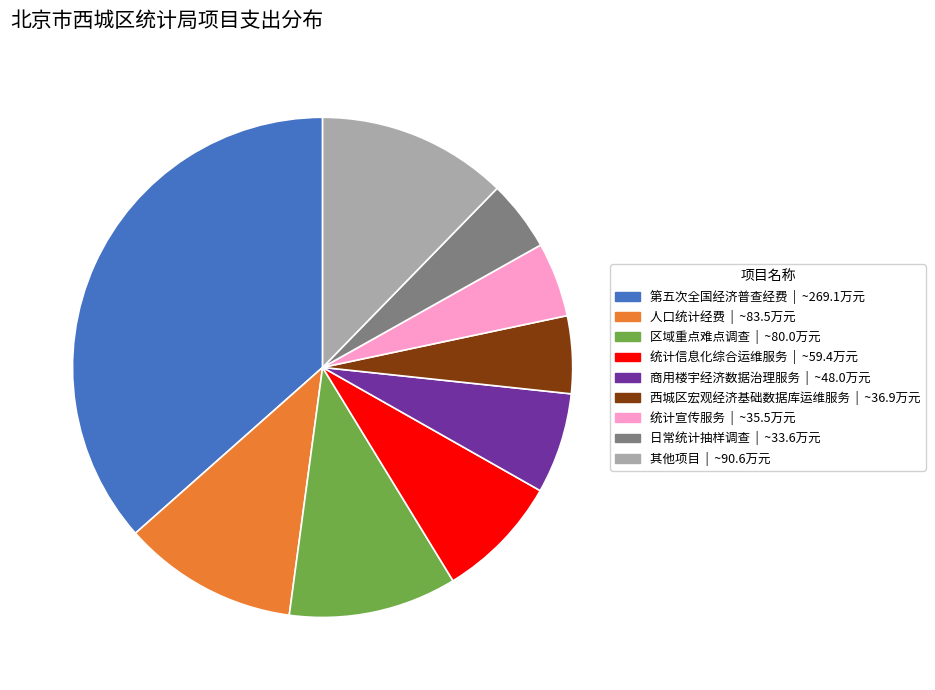

Does any single category account for the majority?

No